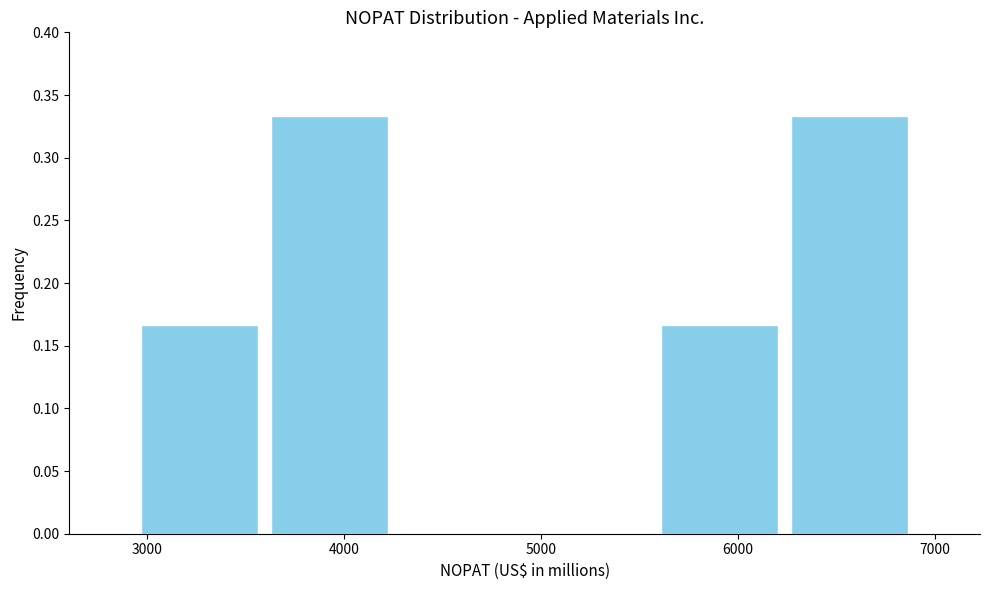

How tall is the bar that spans 5600 to 6200 on the x-axis? Neither the bar edges nor the heights are printed on the chart, so give them approximately, as read against the axes.

0.165